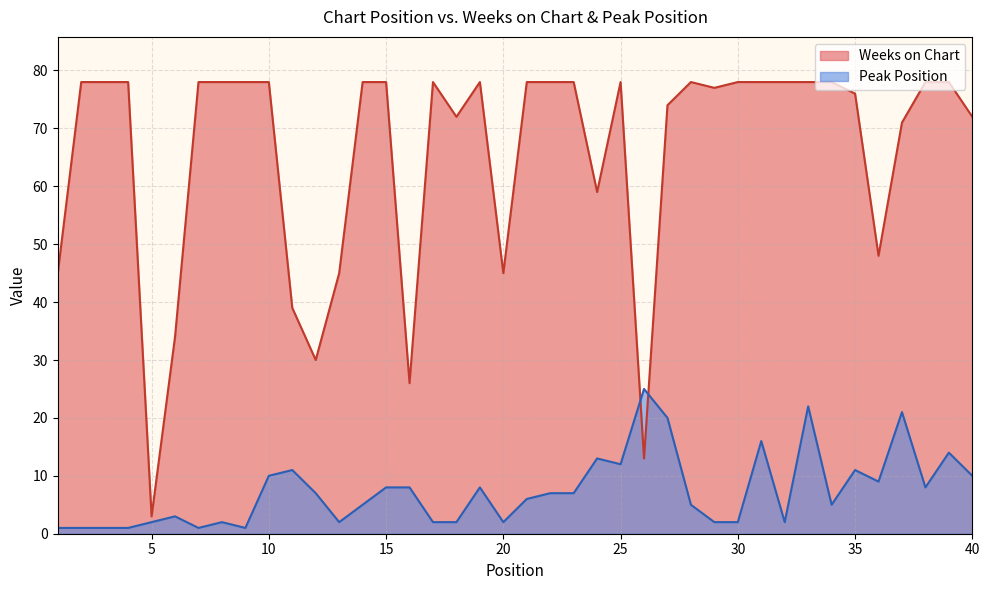

How many lines are shown in the chart?

2